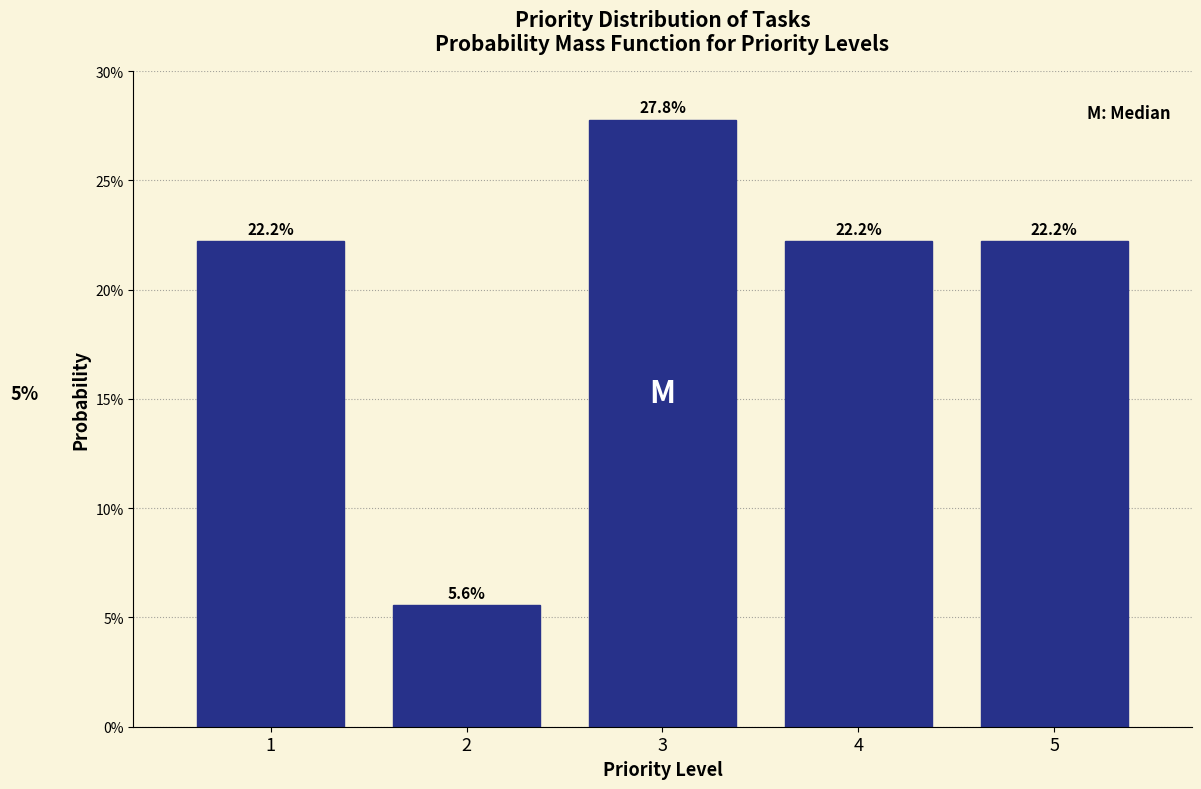

Are the bars horizontal?

No